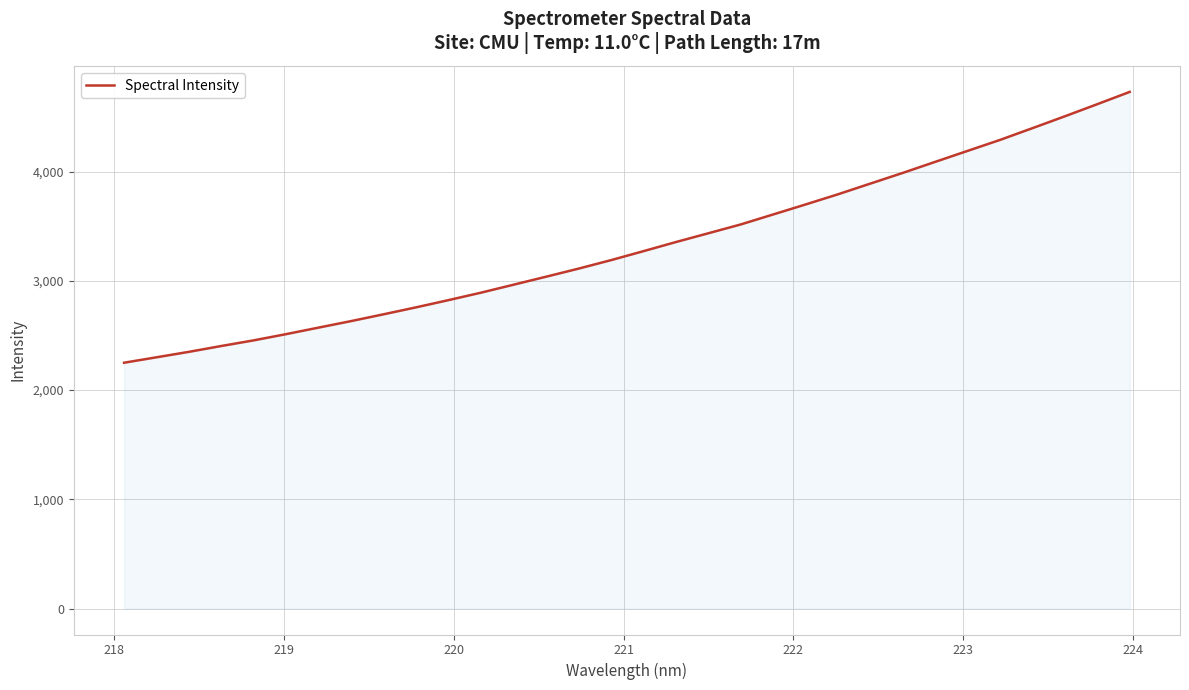

What is the minimum value shown in the chart?

2250.4